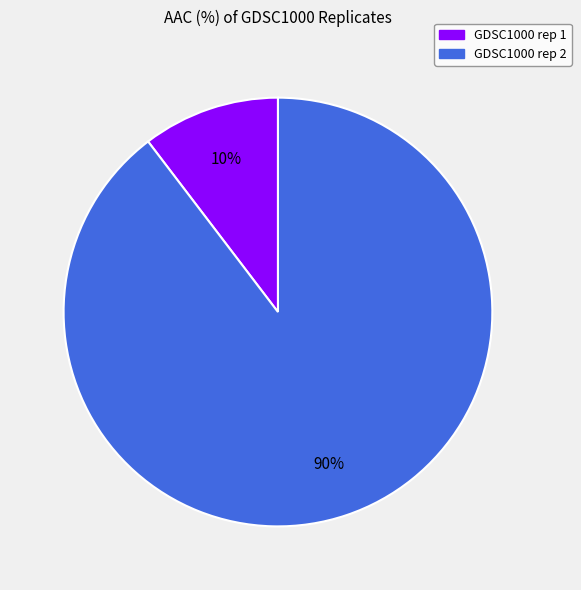

What is the largest slice in the pie chart?

GDSC1000 rep 2